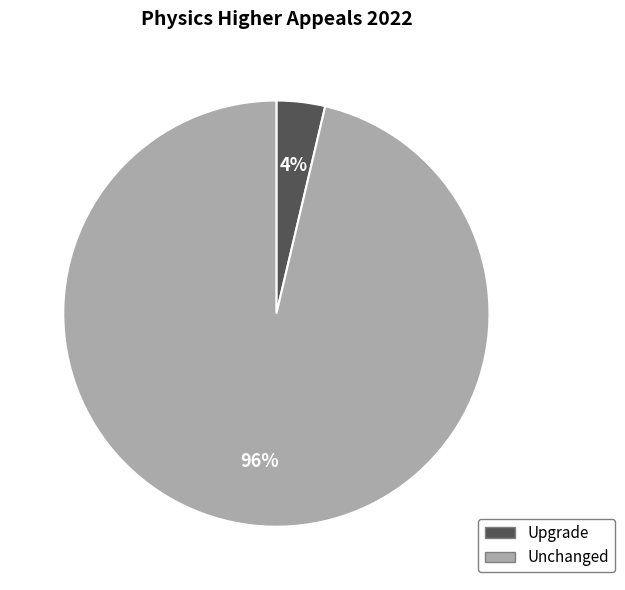

Does any single category account for the majority?

Yes